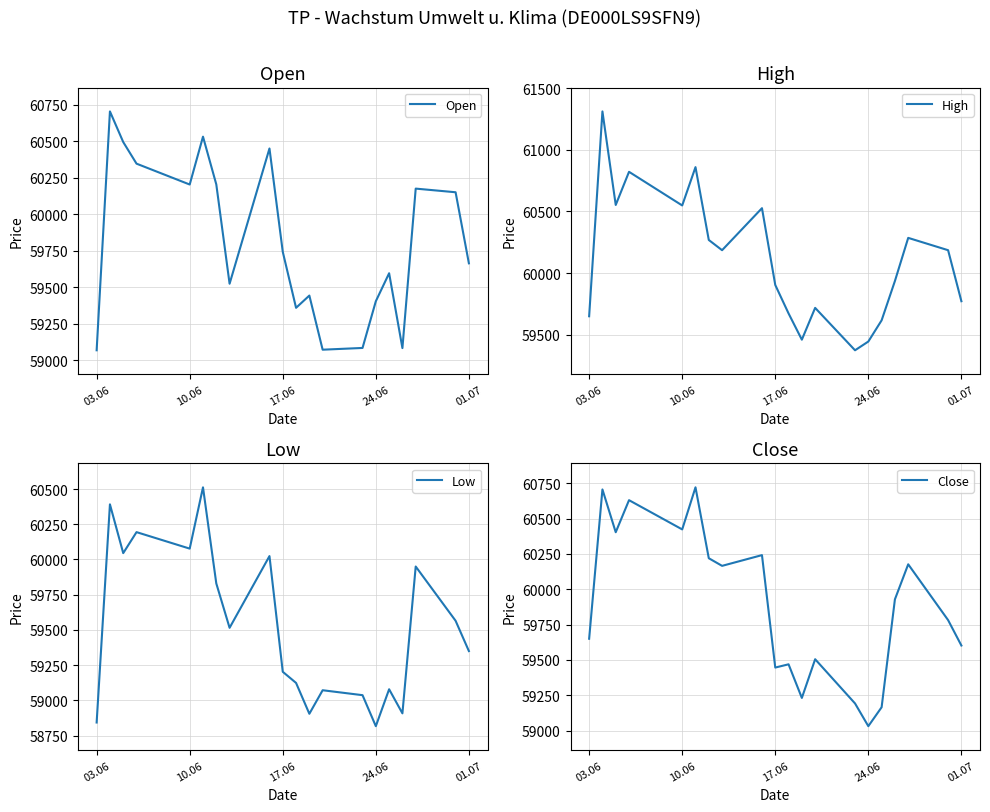

The value of High at 10.06 is 96669. True or false?

False